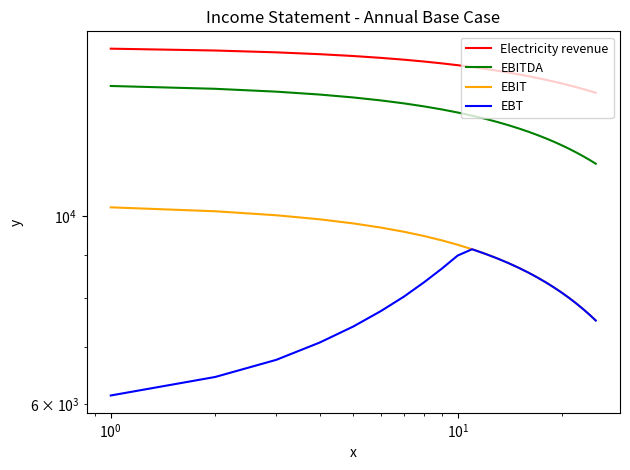

How many values in the Electricity revenue series are below 14846?

12